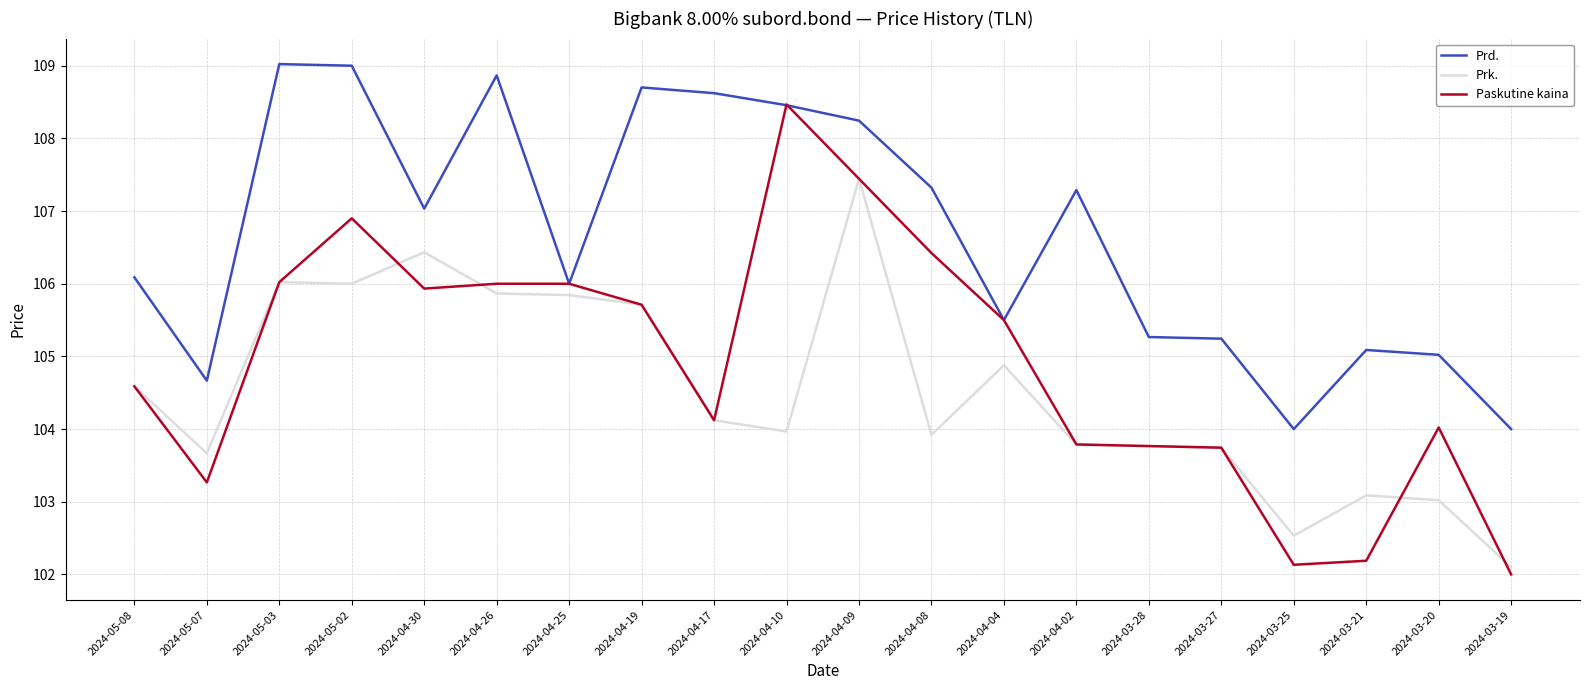

At which label does Paskutine kaina first exceed 105?

2024-05-03